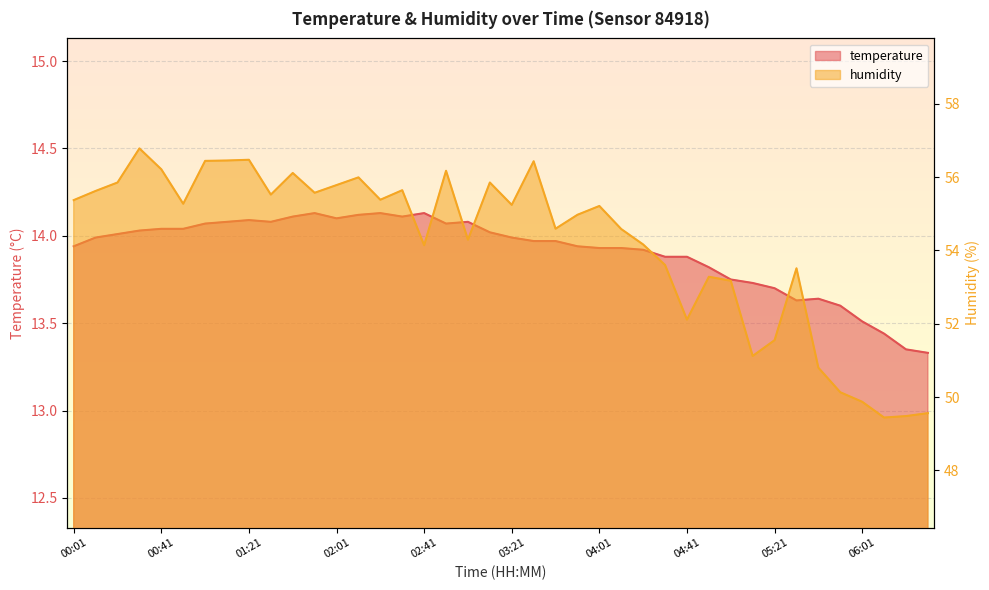

What is the difference between the maximum and minimum values in the temperature series?

0.8